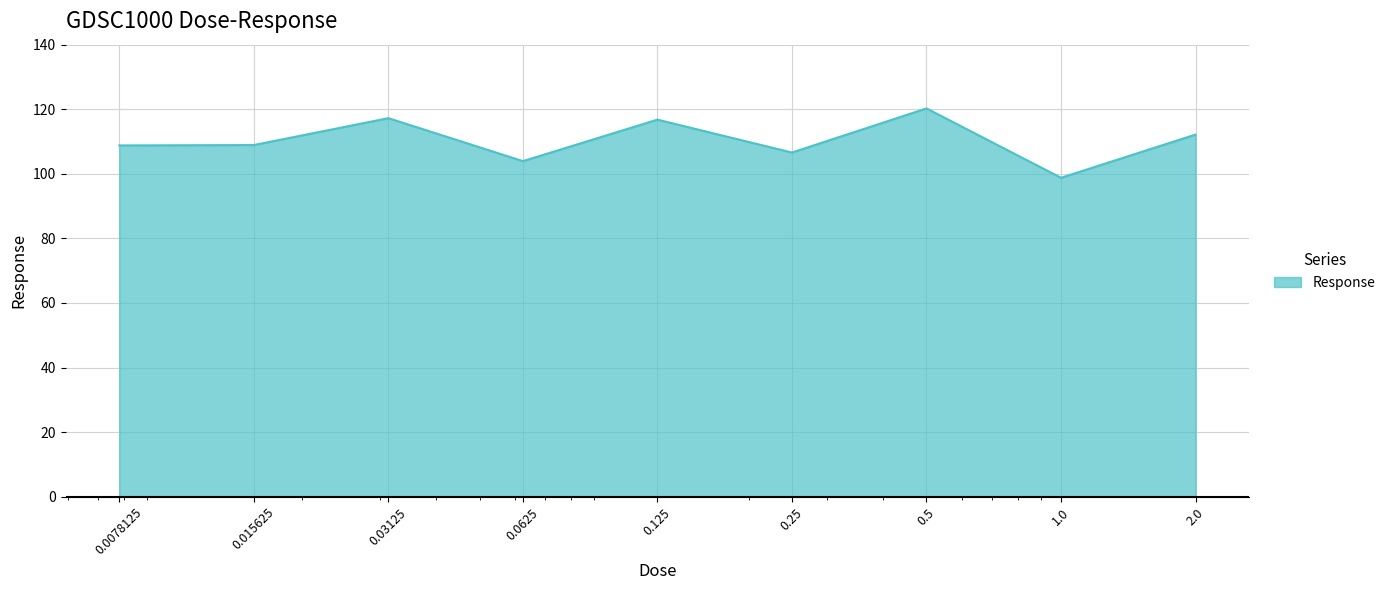

What is the maximum value shown in the chart?

120.3